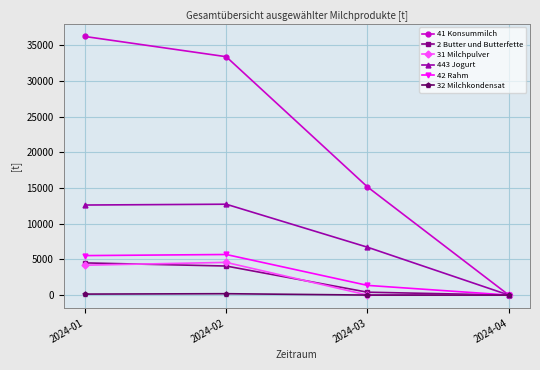

Rank the categories by 41 Konsummilch value from lowest to highest.

2024-04, 2024-03, 2024-02, 2024-01